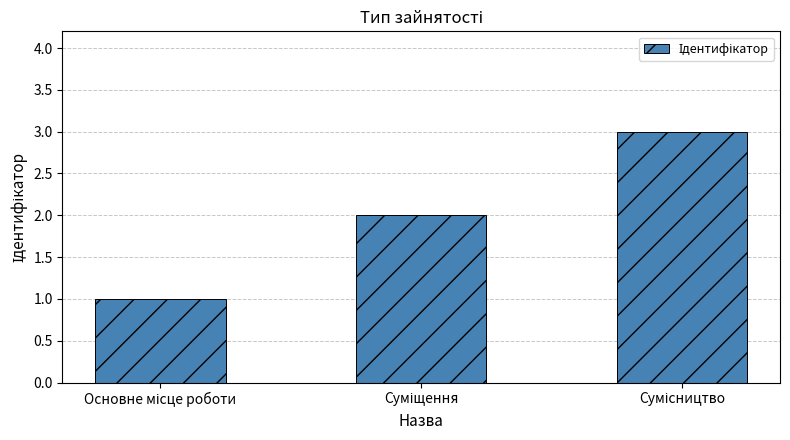

What is the difference between the maximum and minimum values?

2